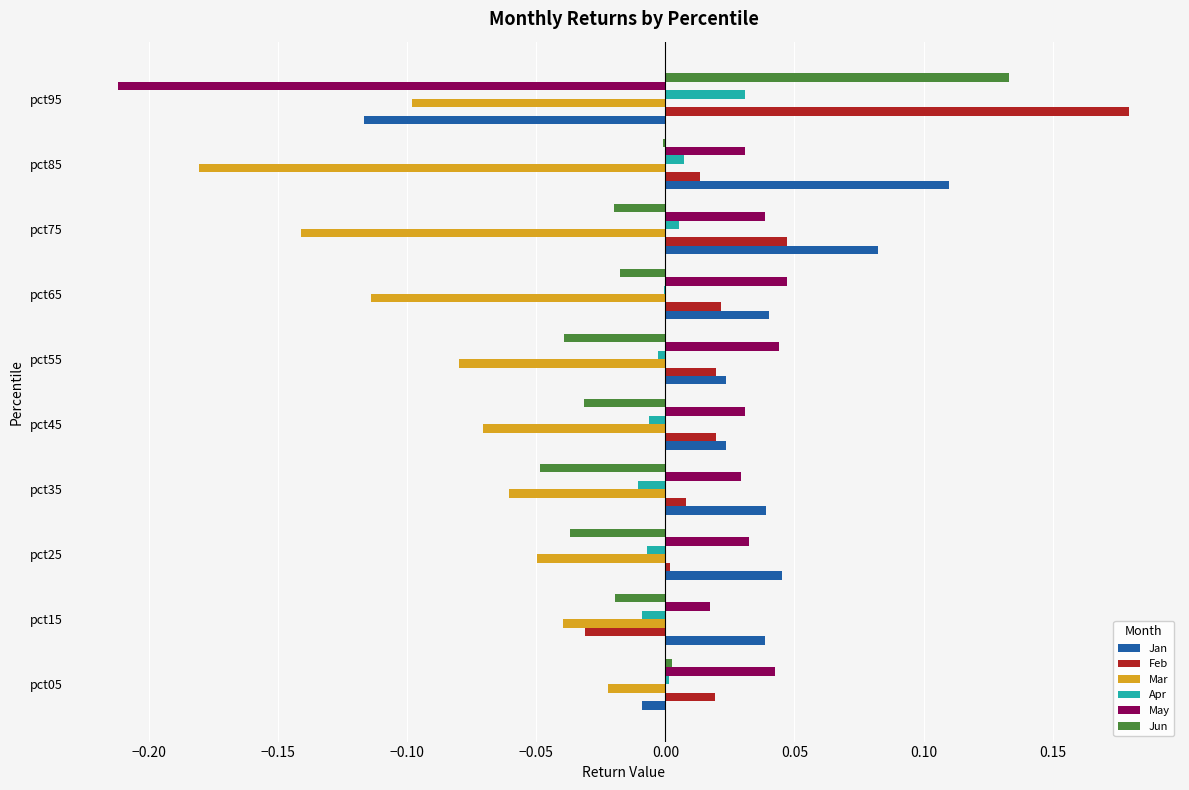

Which series has the widest spread of values?

May